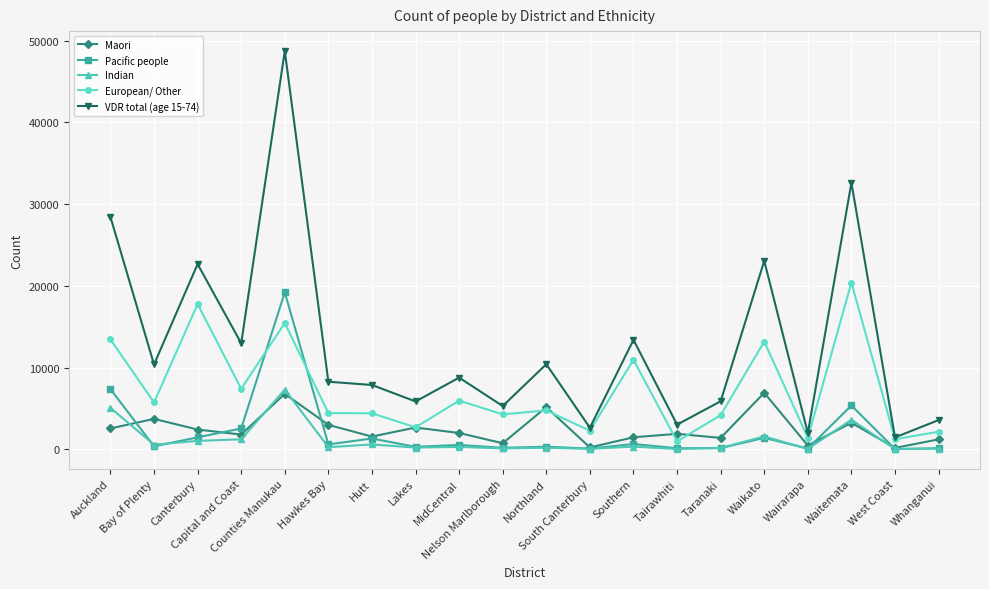

True or false: Indian has more than 1 points higher than both neighbors.

True